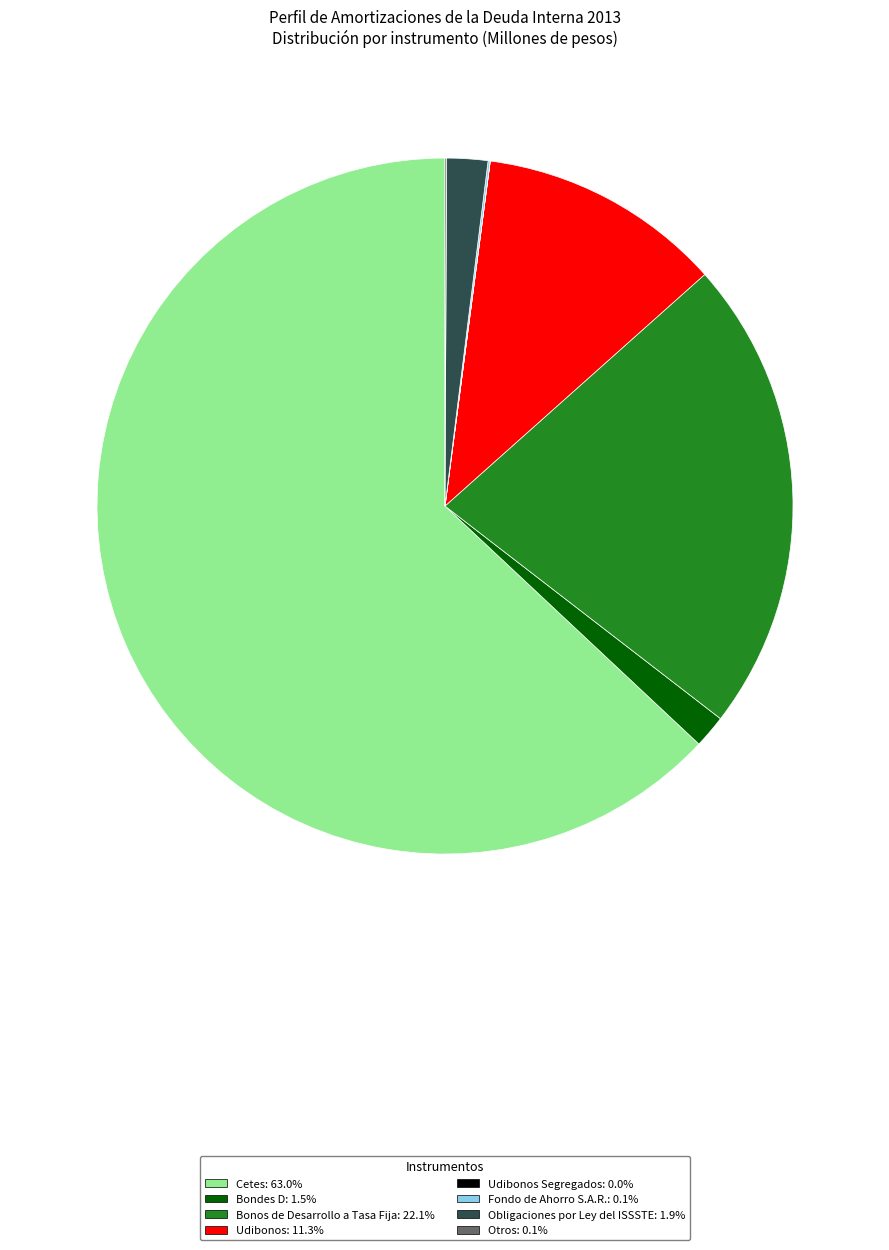

Does any single category account for the majority?

Yes